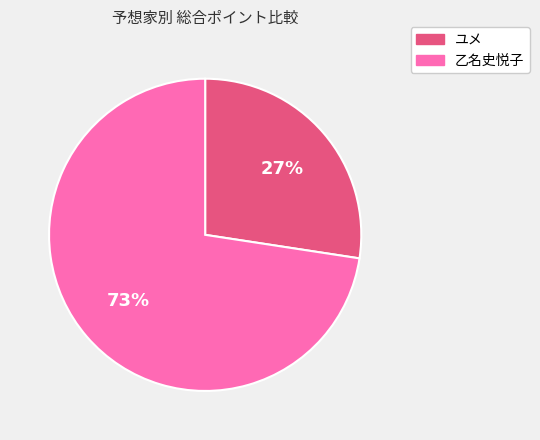

How many slices are in this pie chart?

2